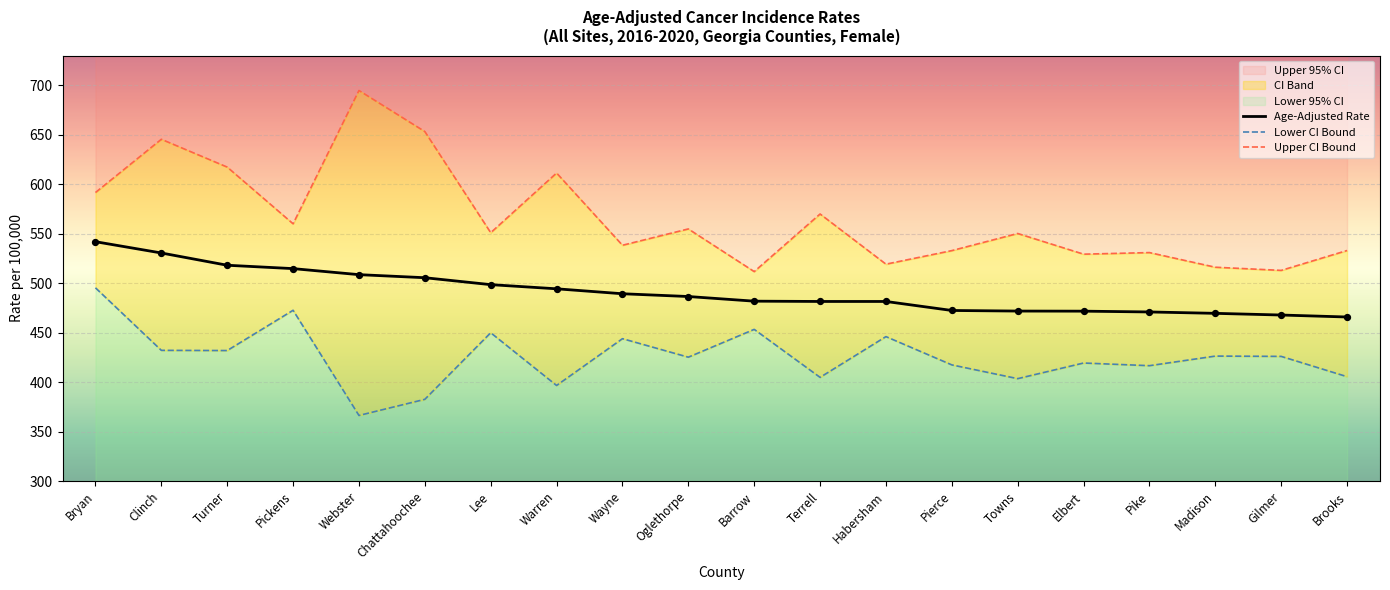

At how many categories does at least one series exceed 411?

20